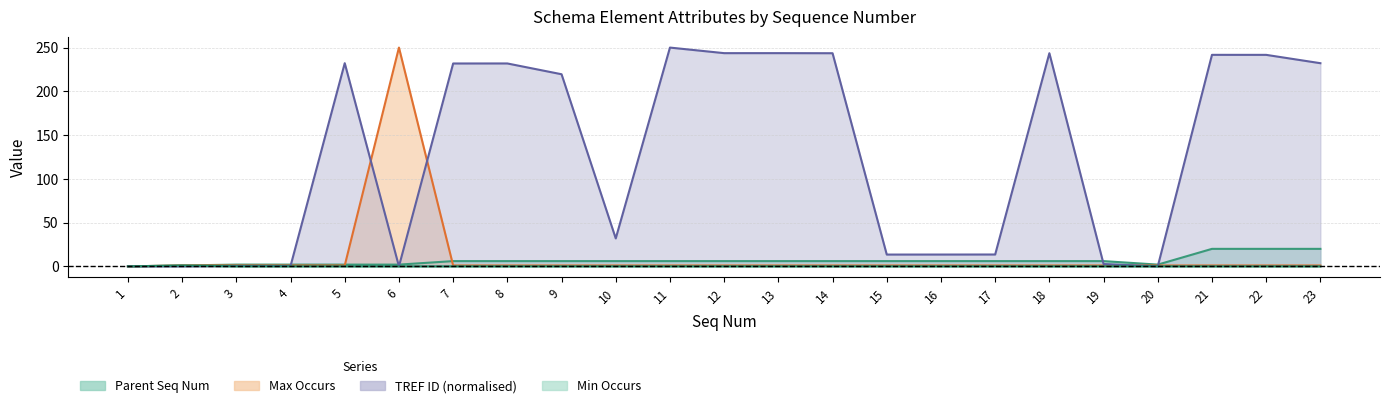

What is the difference between the maximum and minimum values in the TREF ID series?

250.0